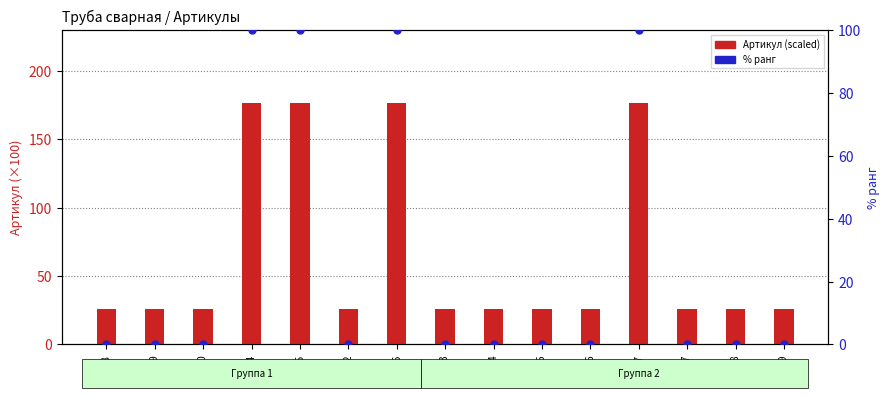

Which series contains the highest Y value?

Артикул (scaled)